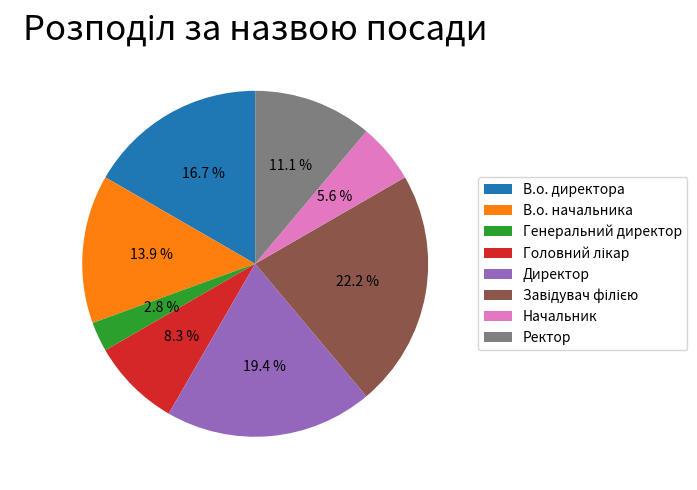

What is the ratio of the value at Генеральний директор to the value at Начальник?

0.5